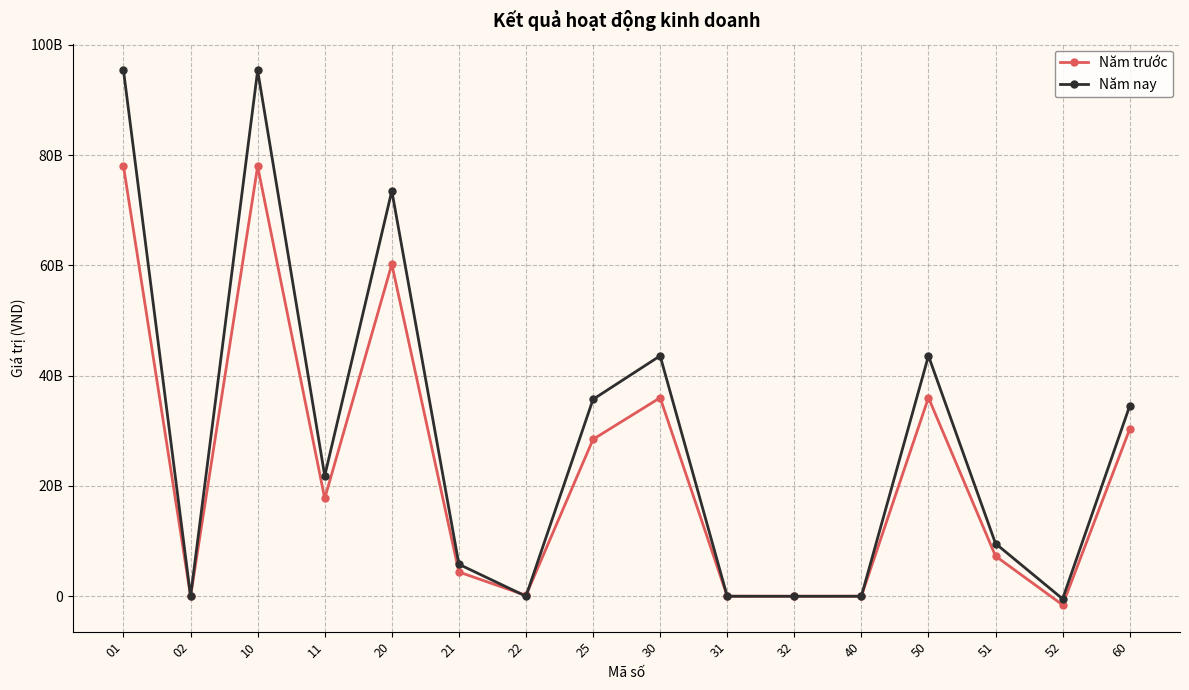

Reading left to right, extract all data points from this chart.

Năm trước: 77951196412	0	77951196412	17740207549	60210988863	4399633073	156760709	28457367922	35996493305	10956530	0	10956530	36007449835	7284436348	-1567611454	30290624941
Năm nay : 95337888885	0	95337888885	21836967881	73500921004	5800052214	0	35709141473	43591831745	1090909	0	1090909	43592922654	9563643974	-475947193	34505225873